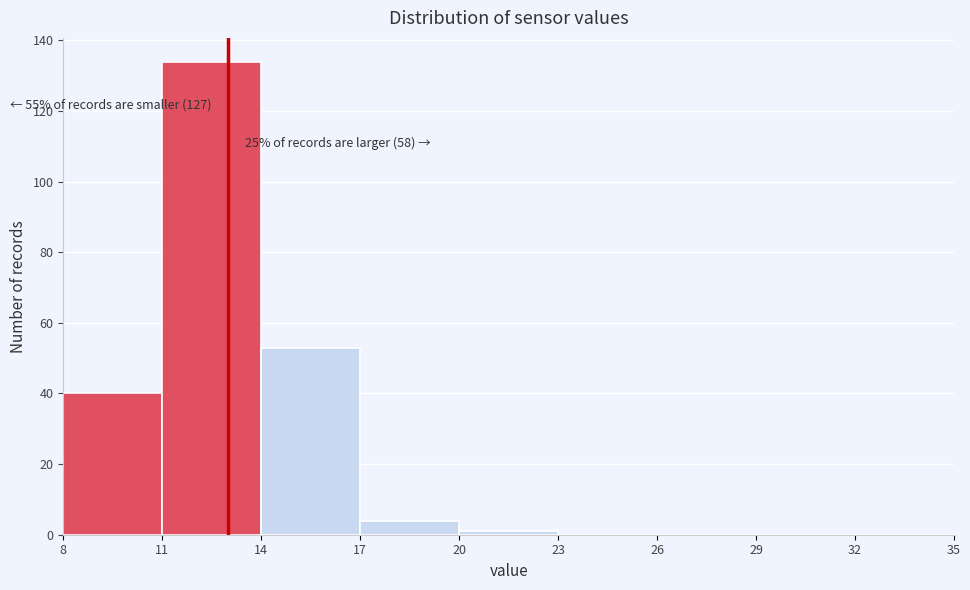

Which range on the x-axis has the tallest bar?

11 to 14